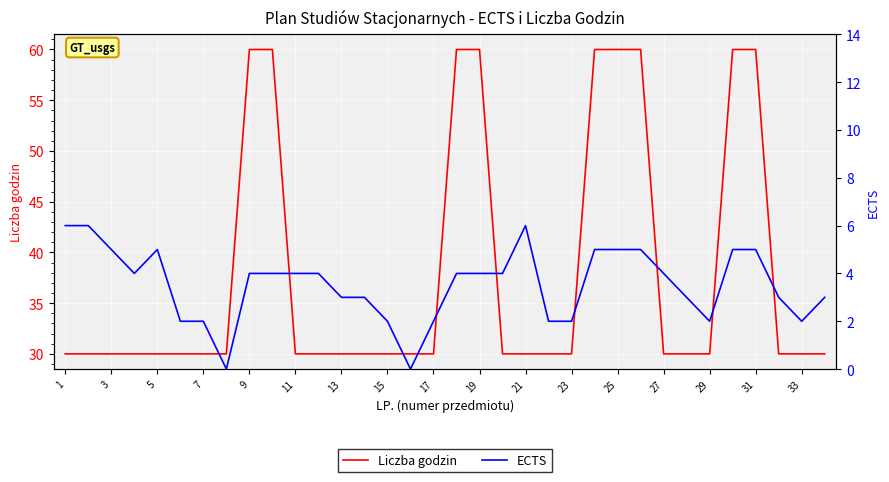

True or false: Liczba godzin has a value of 10 at 17.

False